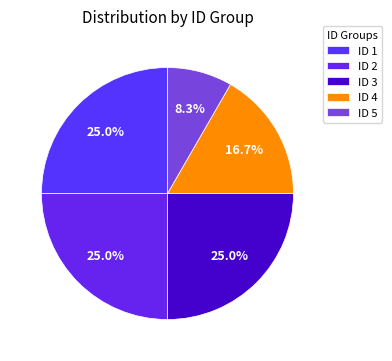

To the nearest percent, what is the combined percentage of ID 4 and ID 3?

42%